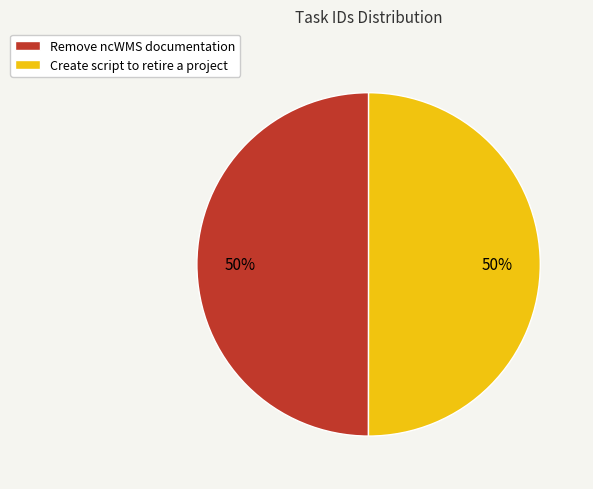

What is the ratio of the value at Create script to retire a project to the value at Remove ncWMS documentation?

1.0